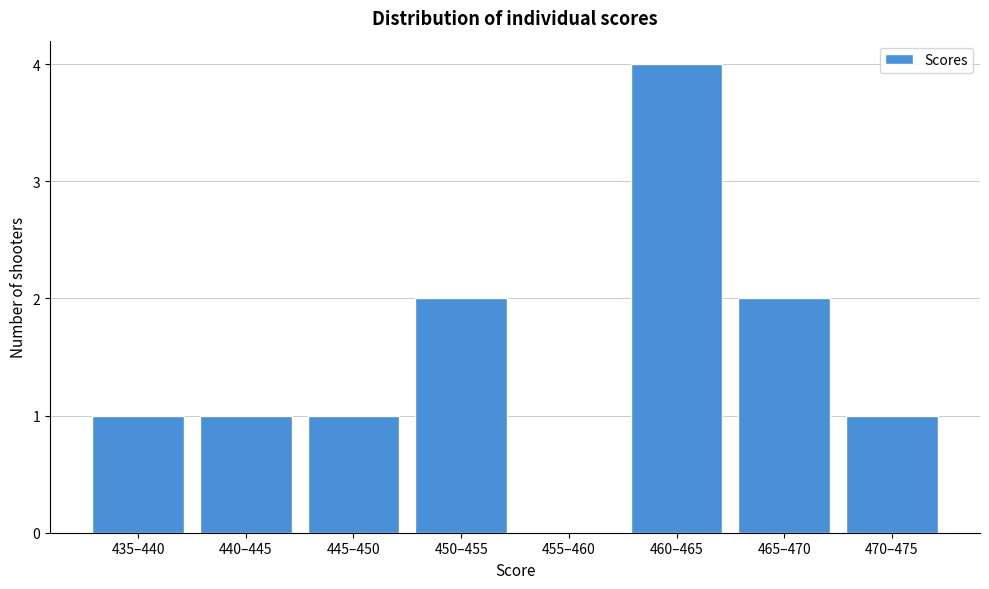

Reading left to right, list all the values displayed in this chart.

435–440=1	440–445=1	445–450=1	450–455=2	455–460=0	460–465=4	465–470=2	470–475=1